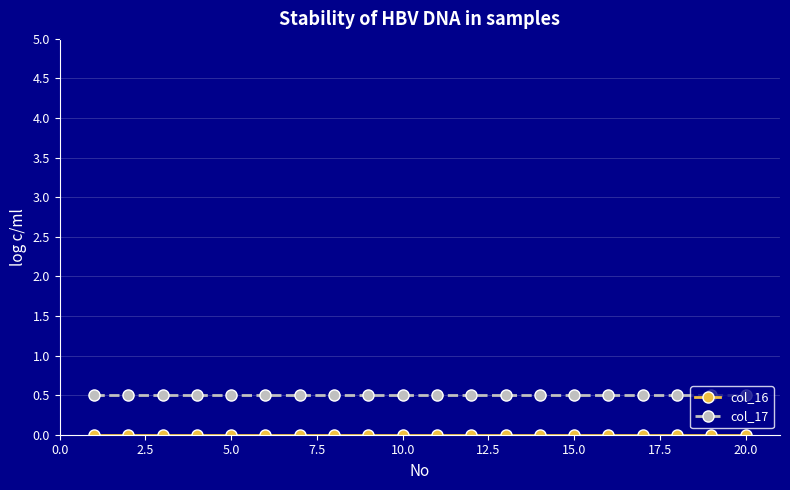

What is the value of the col_17 point at the 15th from the left?

0.5